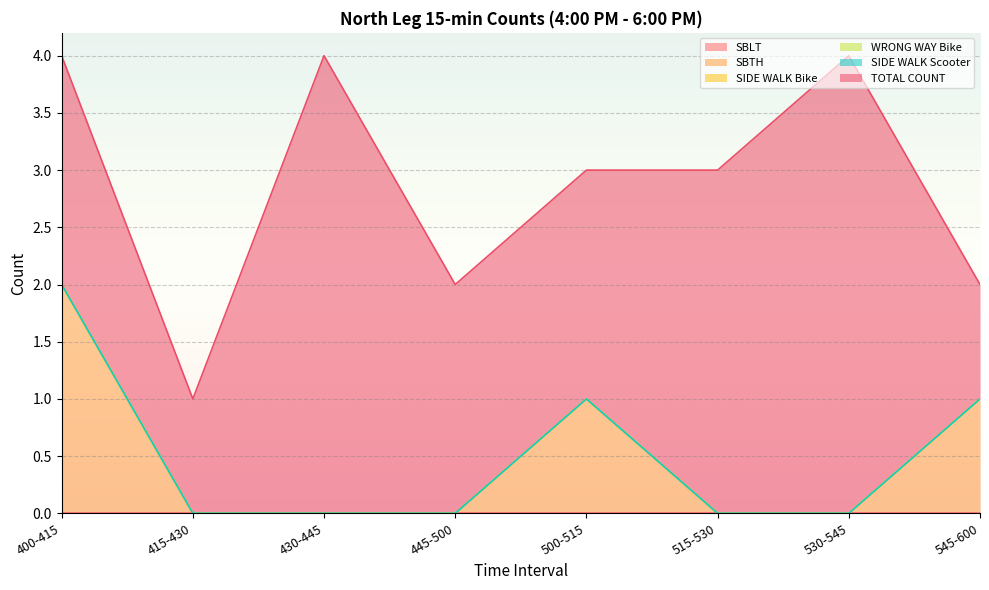

Between 445-500 and 415-430, which is larger?

445-500